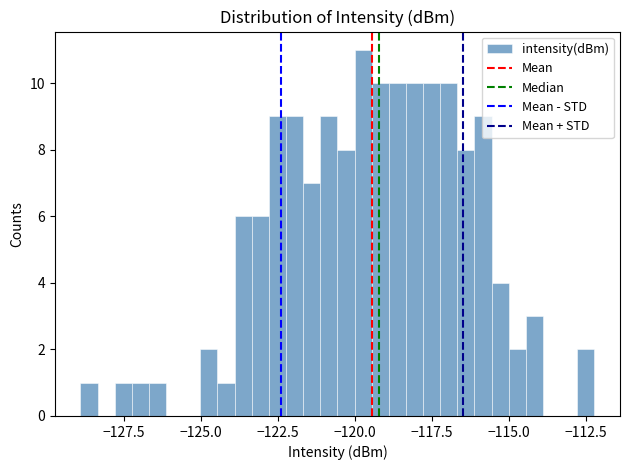

Read against the x-axis, roughly where is the centre of the tallest bar?

-119.5